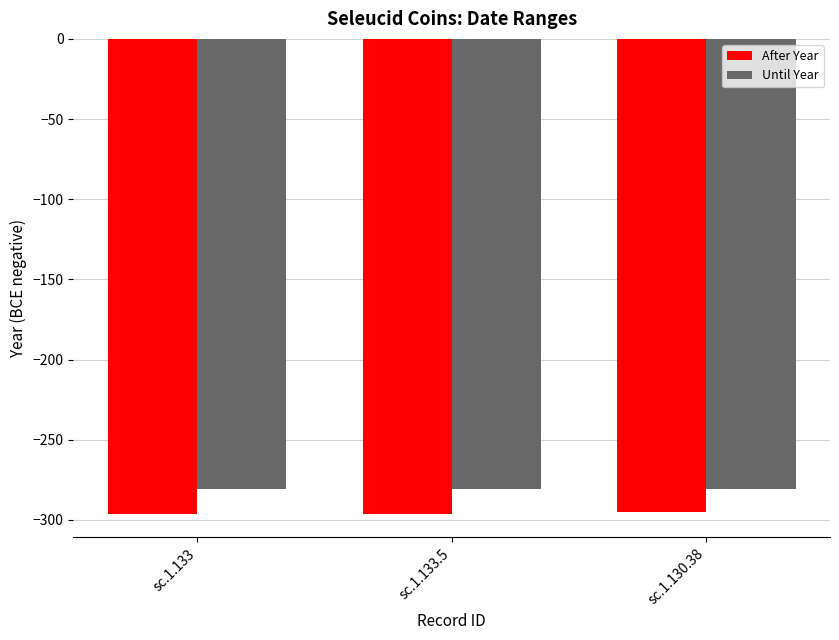

The After Year series shows -200 at sc.1.133. True or false?

False